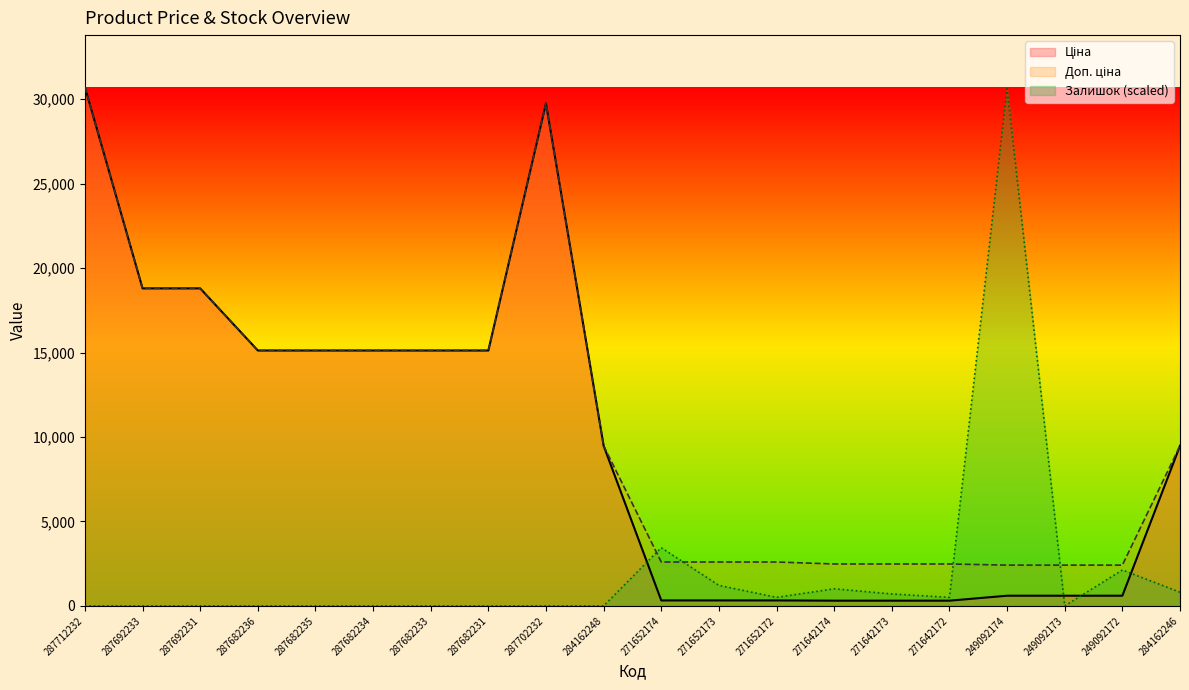

How many interior local peaks does the Доп. ціна series have?

1